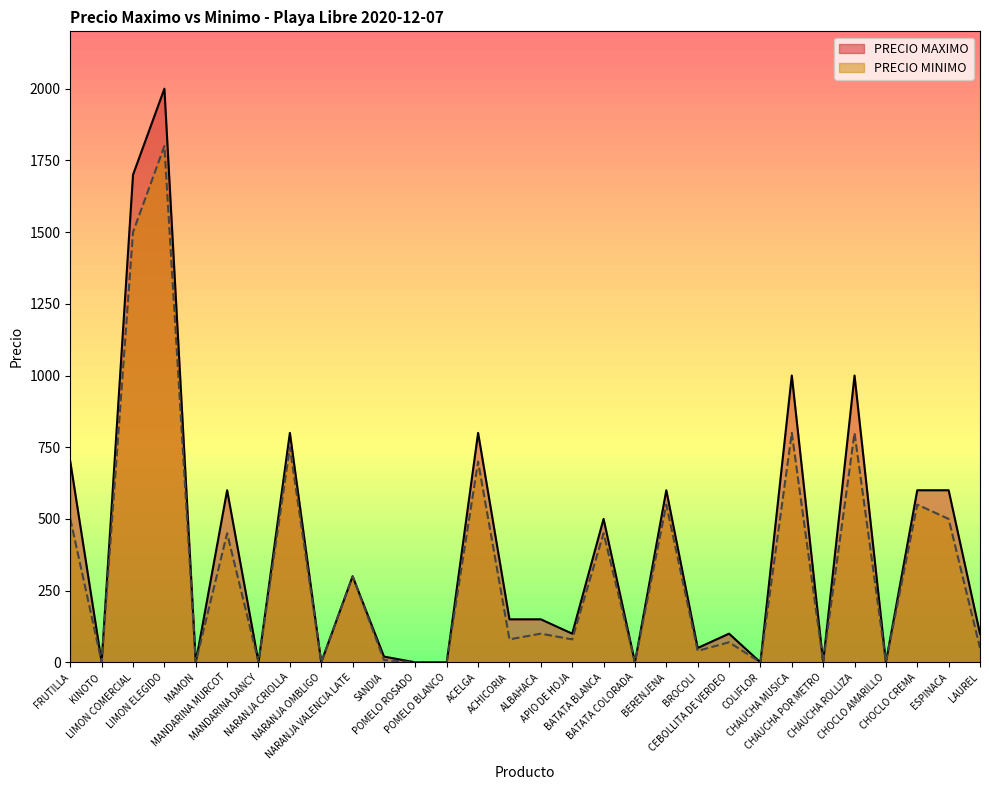

At SANDIA, list the series in order from smallest to largest.

PRECIO MINIMO, PRECIO MAXIMO